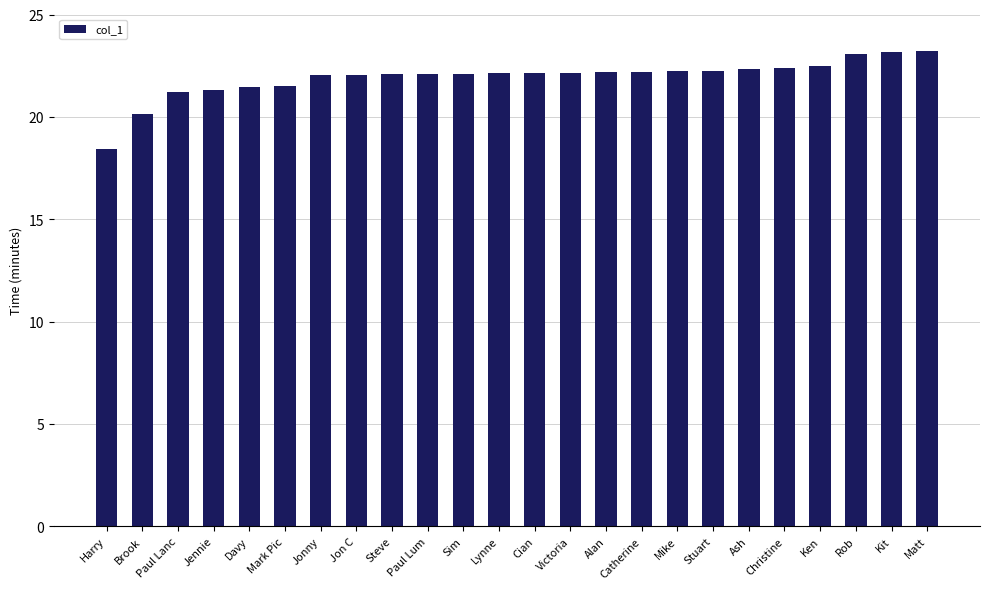

What is the maximum value shown in the chart?

23.2